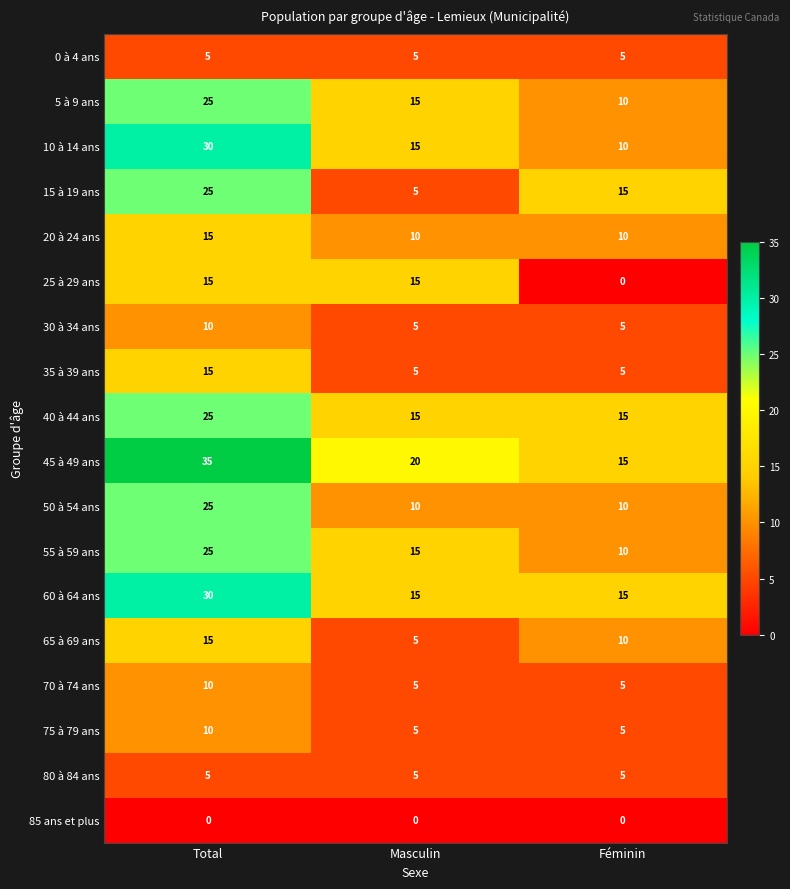

What is the total value across all series at Total?

320